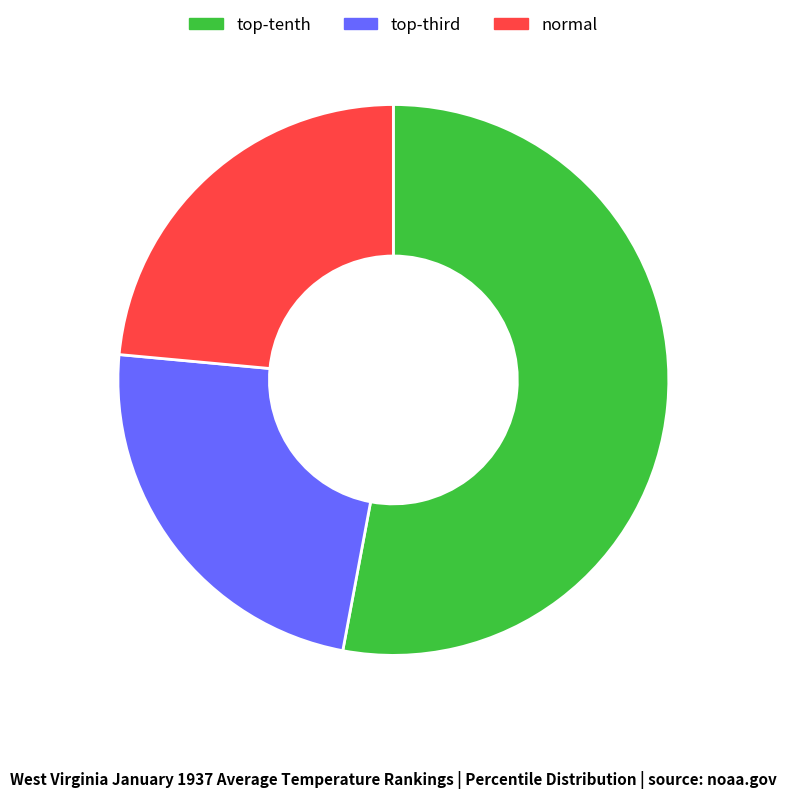

Is there any slice that represents more than half of the pie?

Yes